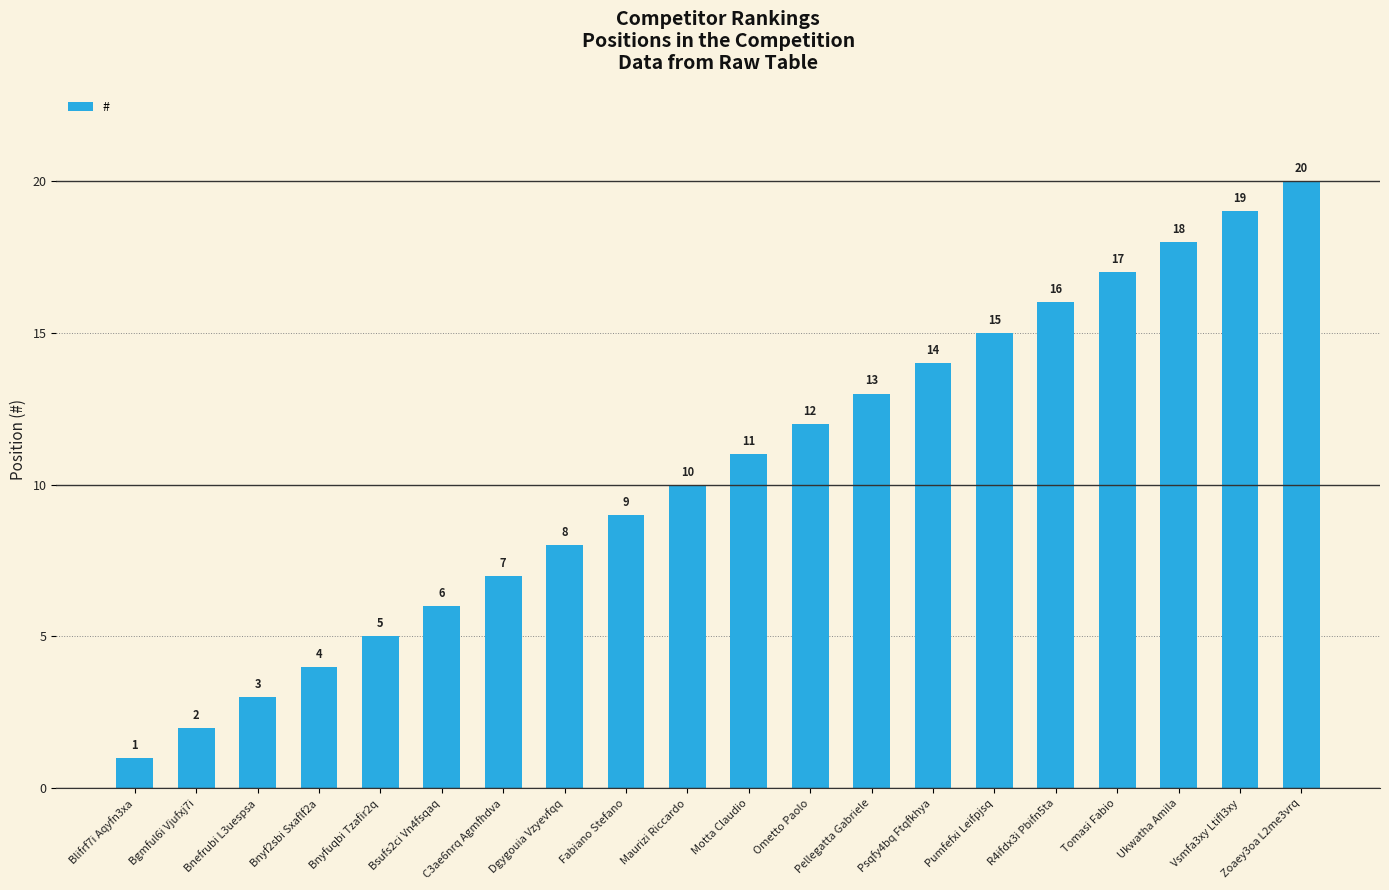

Between Blifrf7i Aqyfn3xa and Bnyfuqbi Tzafir2q, which is larger?

Bnyfuqbi Tzafir2q